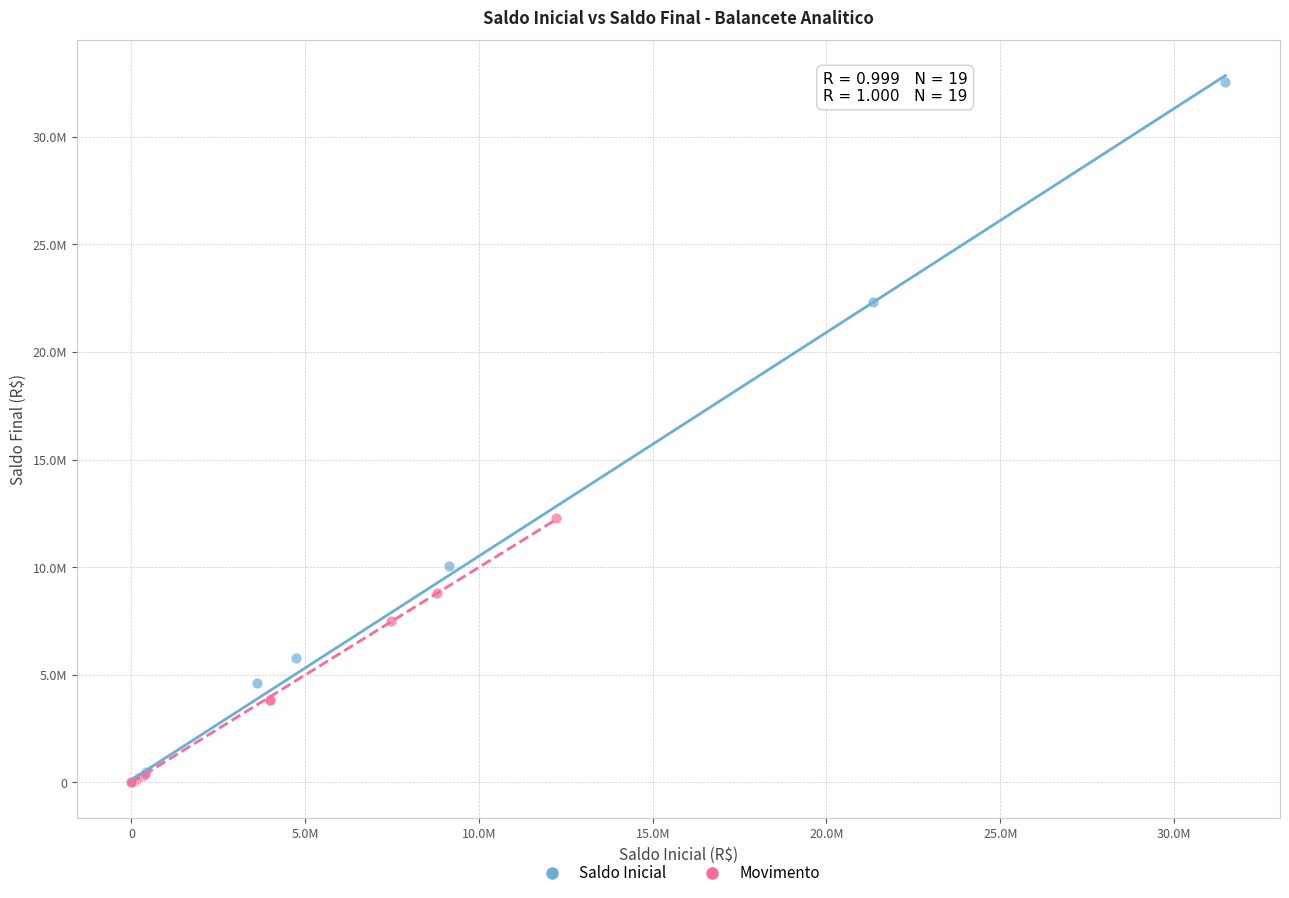

What are all the series names shown in the legend?

Saldo Inicial, Movimento